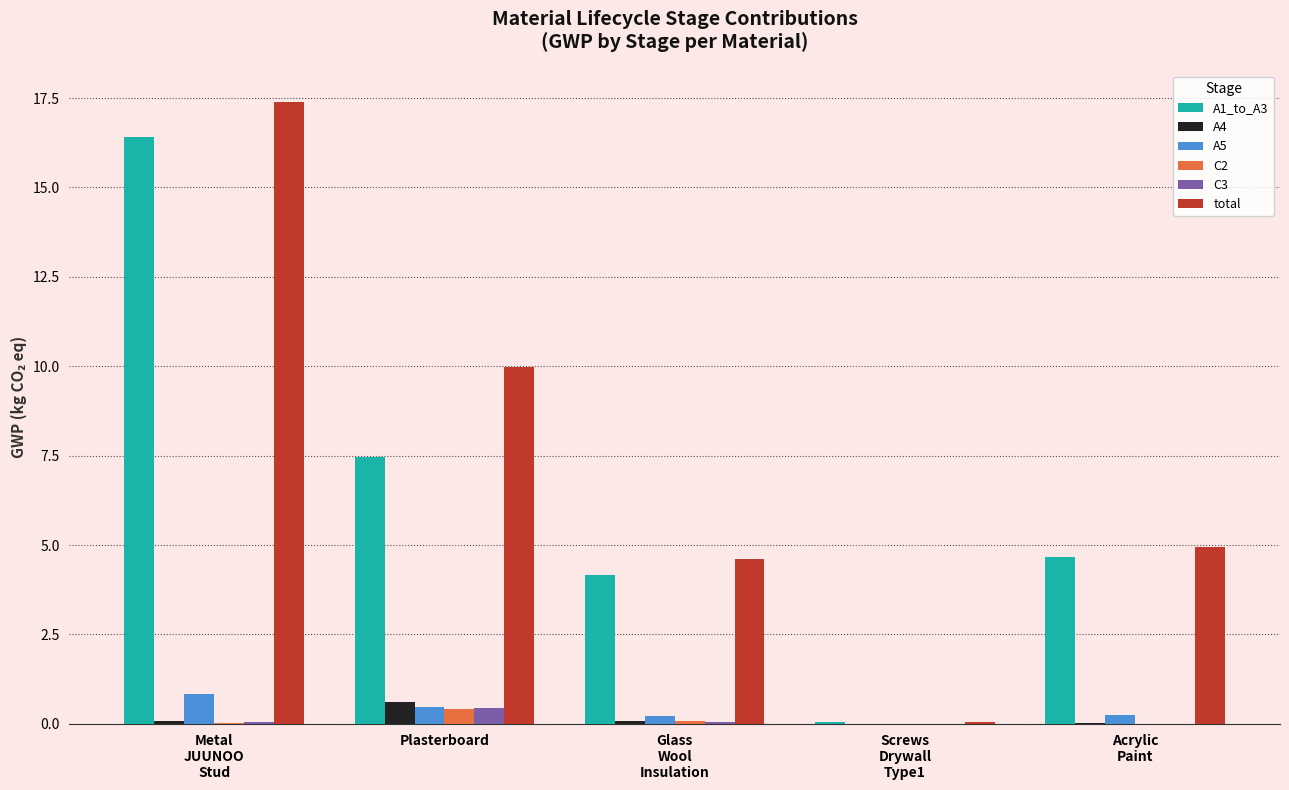

What is the total value across all series at Plasterboard?

19.4